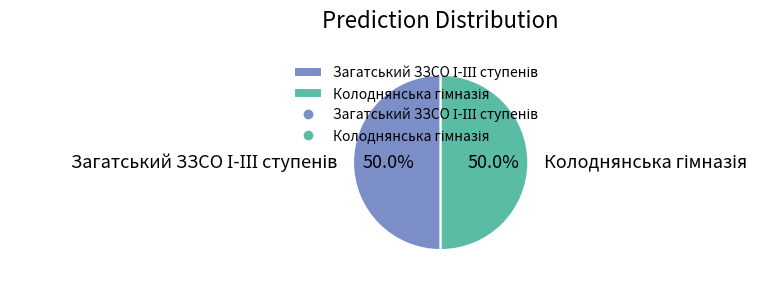

Which category accounts for the majority?

Загатський ЗЗСО І-ІІІ ступенів